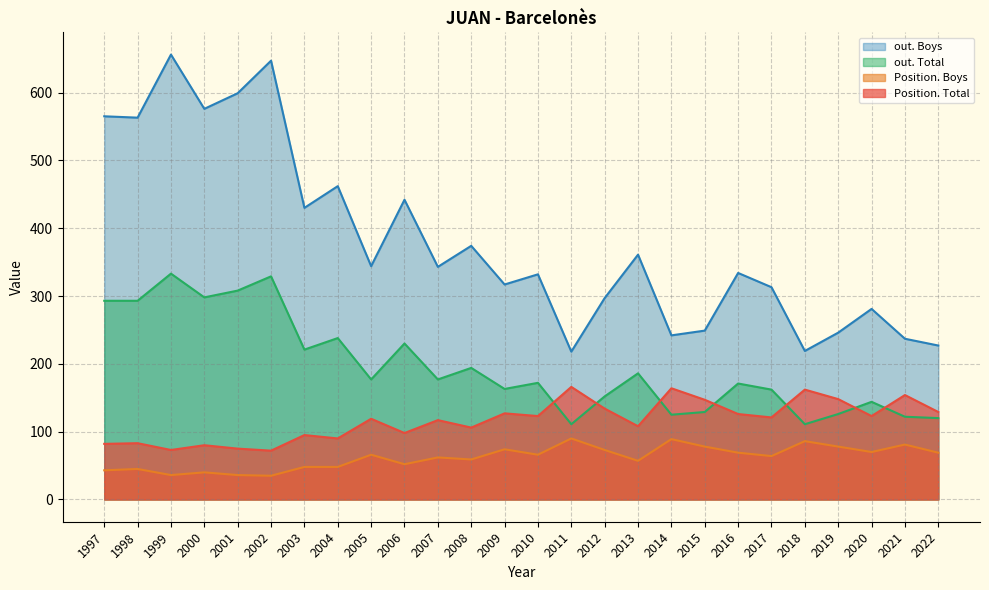

What is the difference between the highest and lowest values at 2003?

382